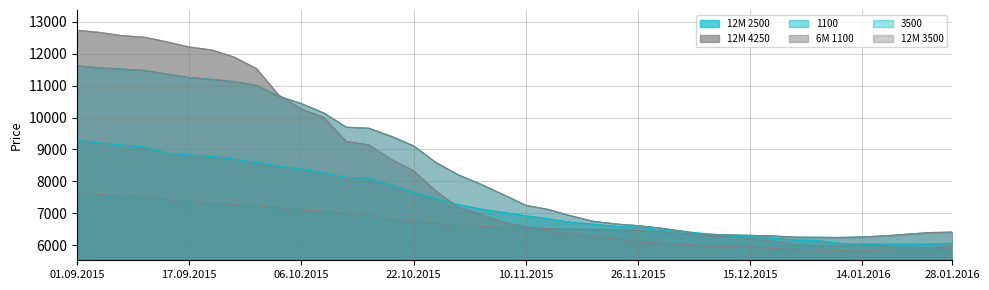

Where is the first local minimum for 12M 3500?

07.01.2016